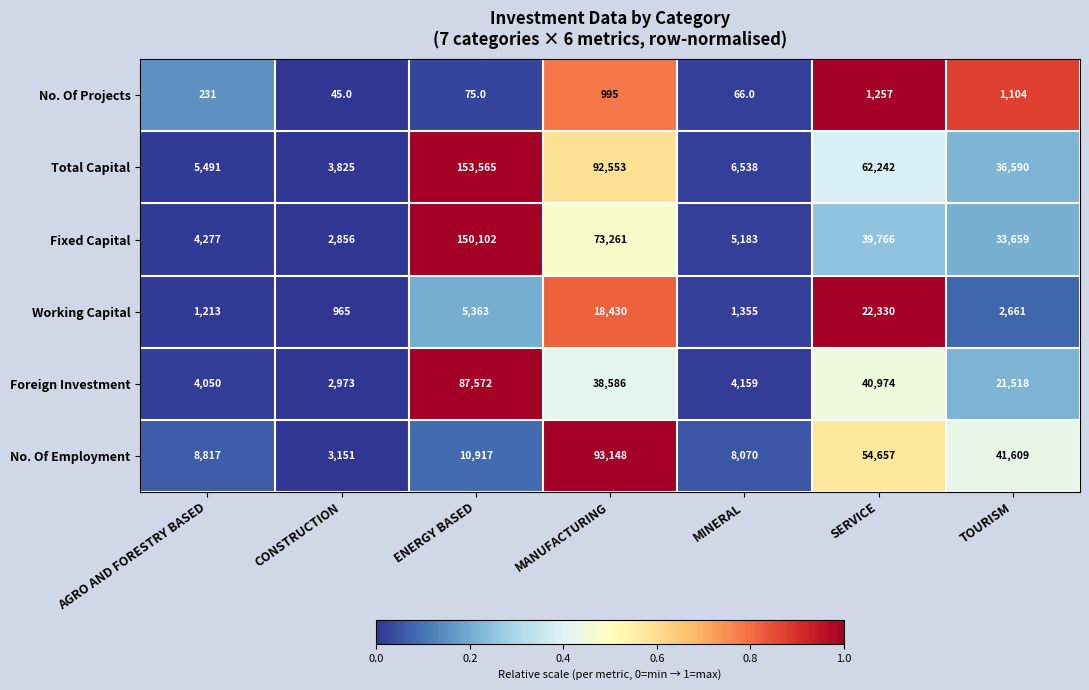

The value of Fixed Capital at TOURISM is 33659. True or false?

True